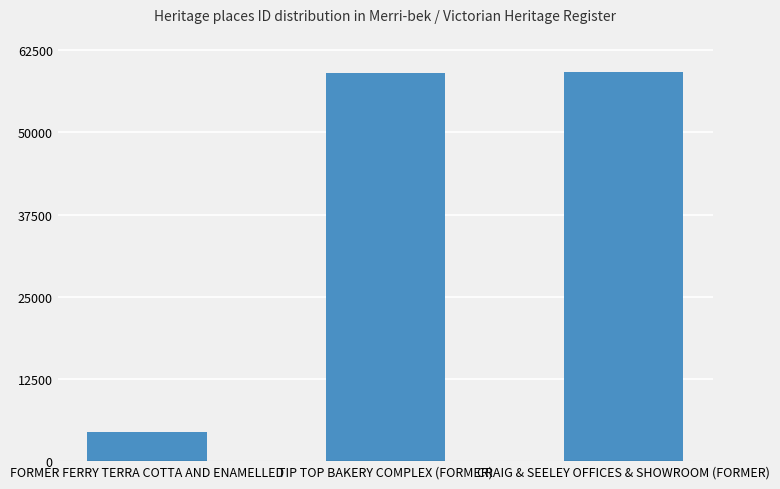

What is the value of the 2nd bar from the left?

59028